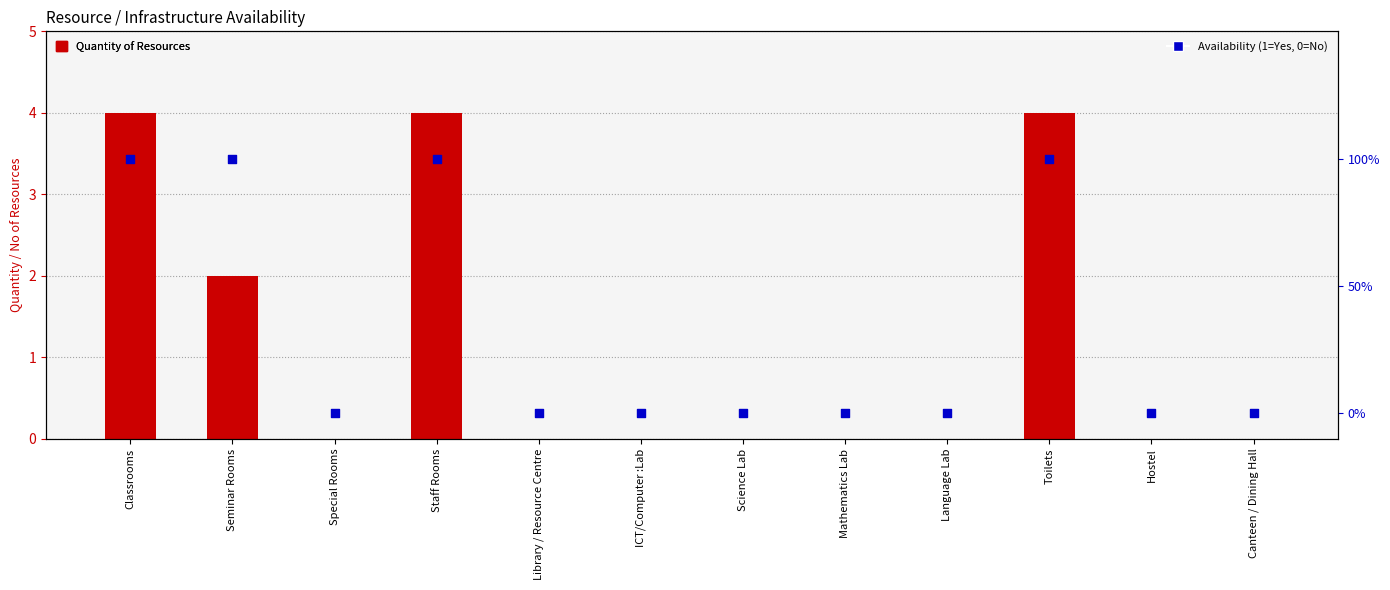

Which series reaches the minimum Y coordinate?

Quantity of Resources